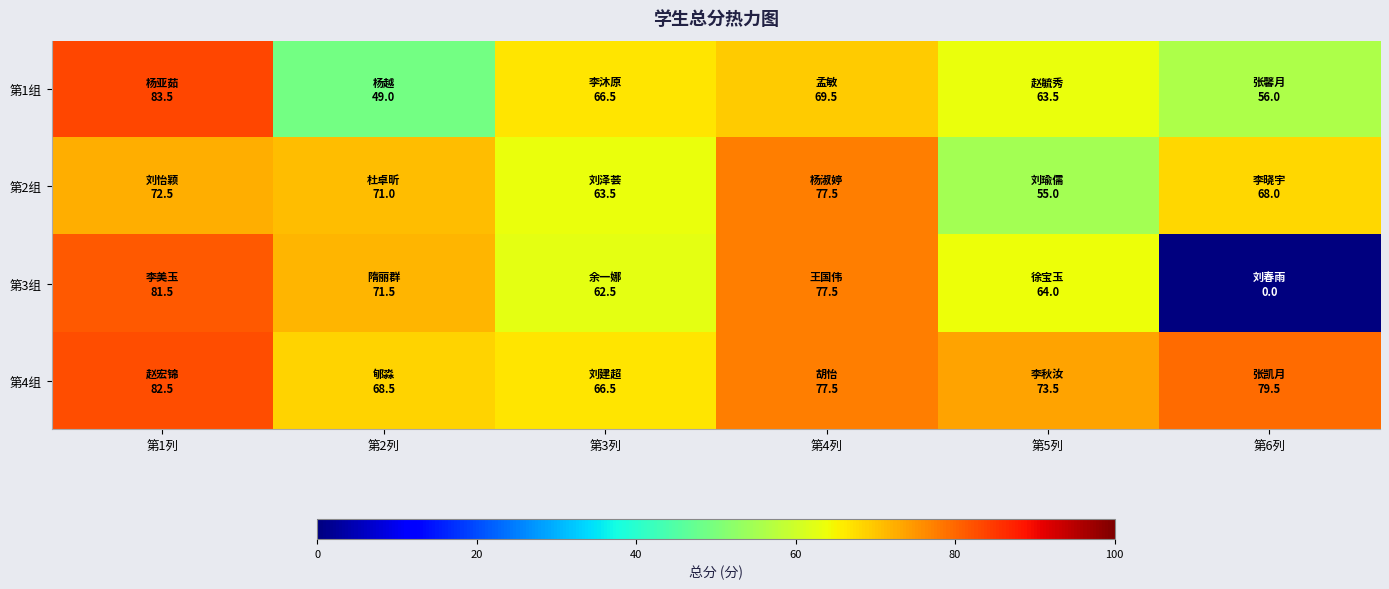

What is the difference between the highest and lowest values at 第5列?

18.5